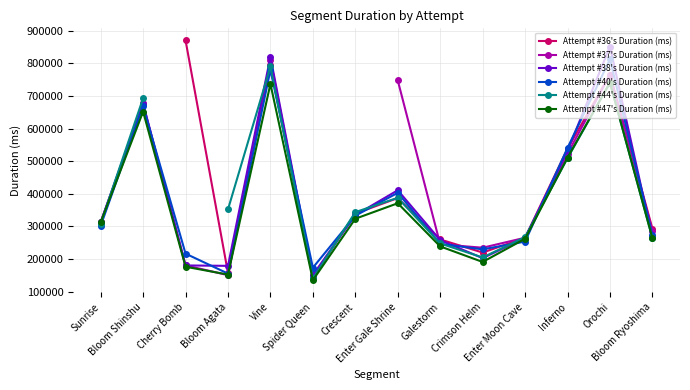

What is the greatest value displayed?

870712.0